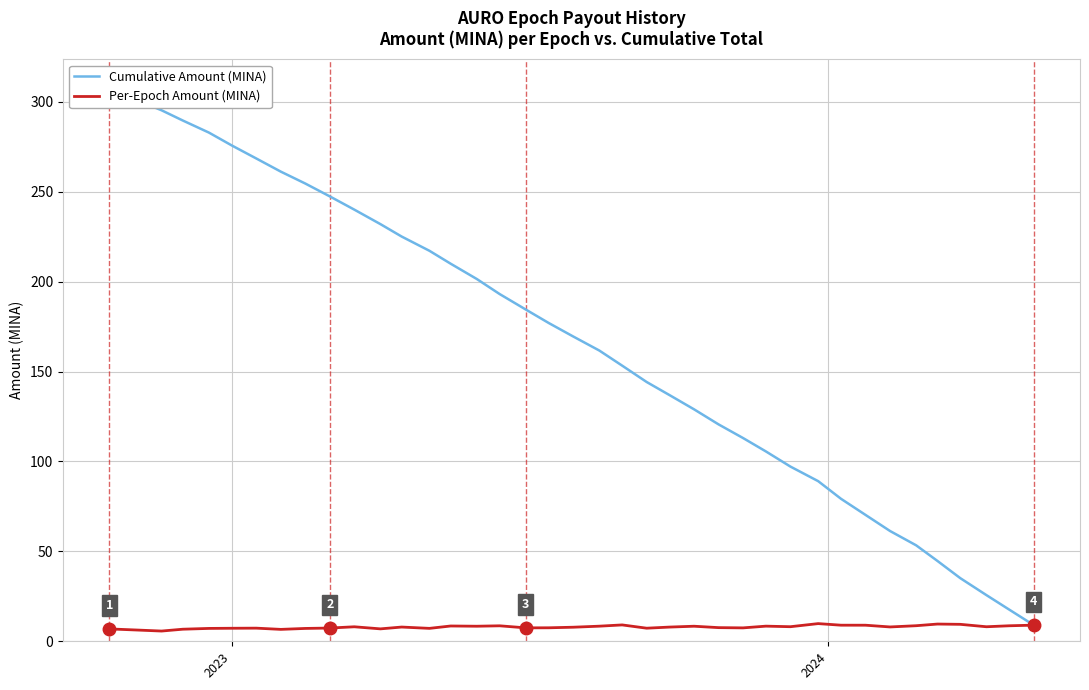

What is the average value of the Cumulative Amount (MINA) series?

166.2